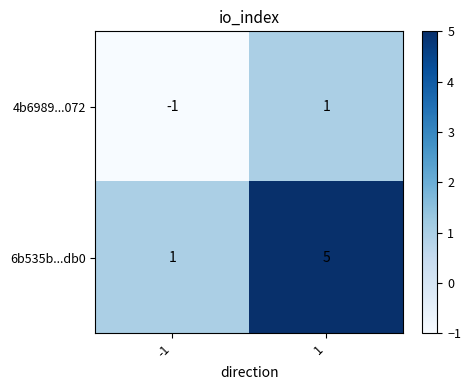

At which category is the sum across all series the highest?

1